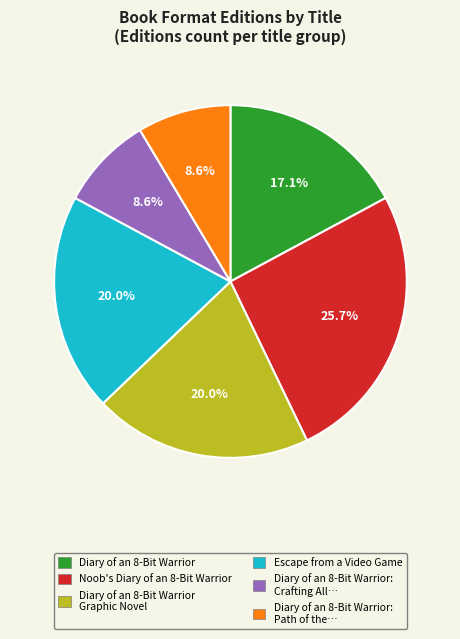

Is there any slice that represents more than half of the pie?

No